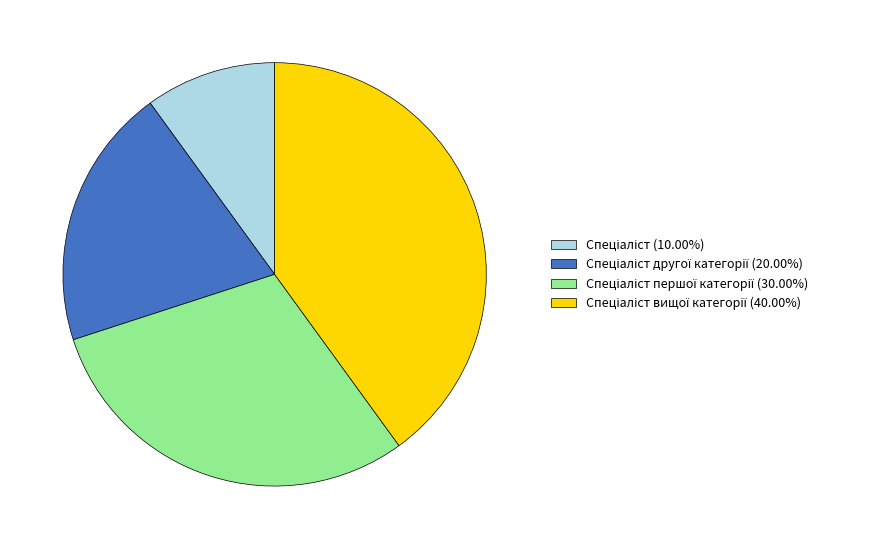

Is there any slice that represents more than half of the pie?

No